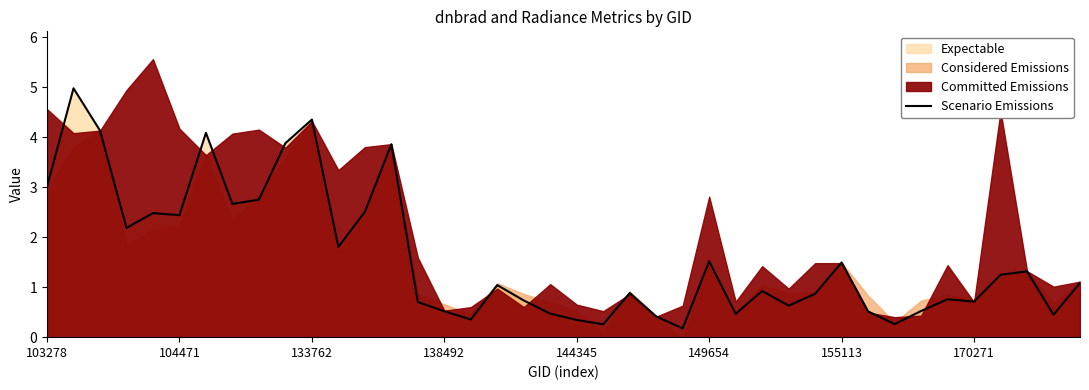

What is the maximum value for Scenario Emissions?

5.0